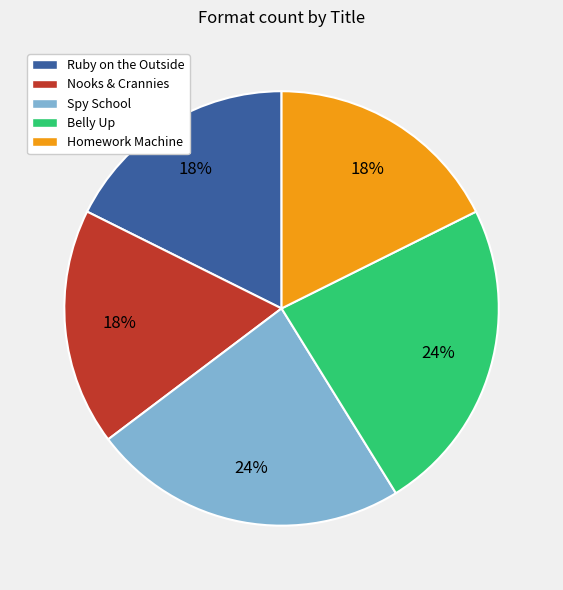

True or false: Spy School accounts for 24% of the total.

True